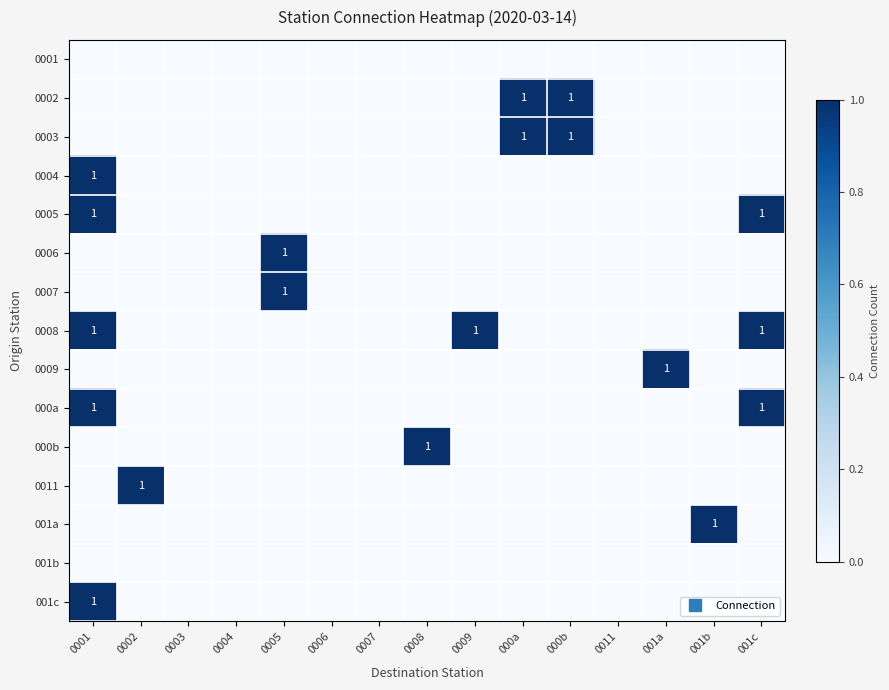

What is the greatest value displayed?

1